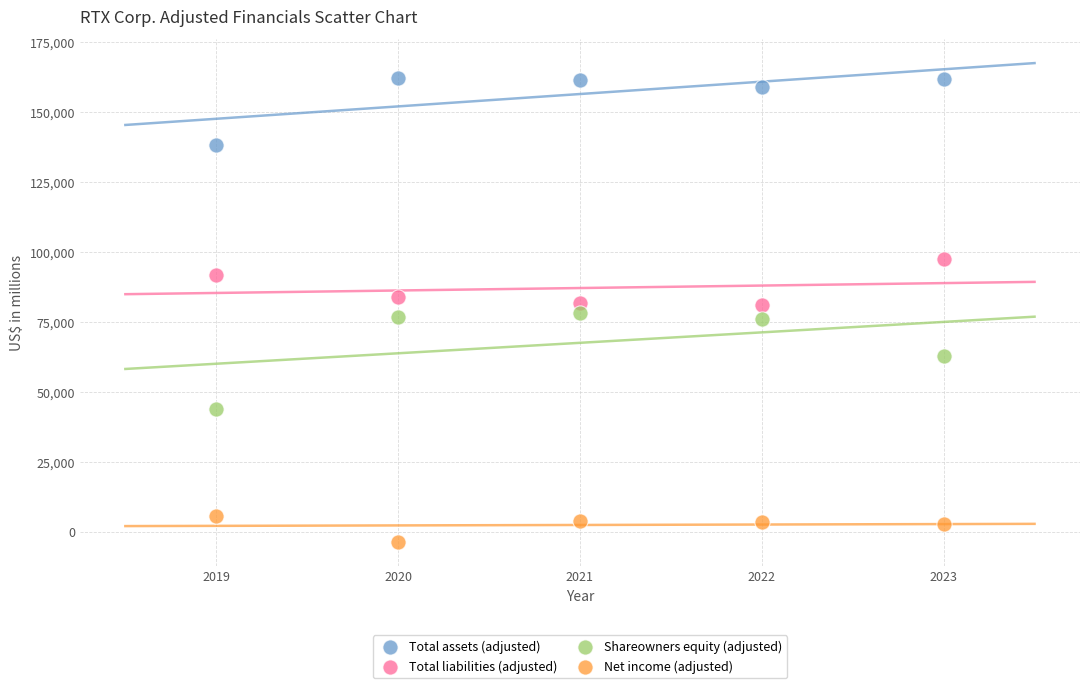

Which series reaches the maximum Y coordinate?

Total assets (adjusted)